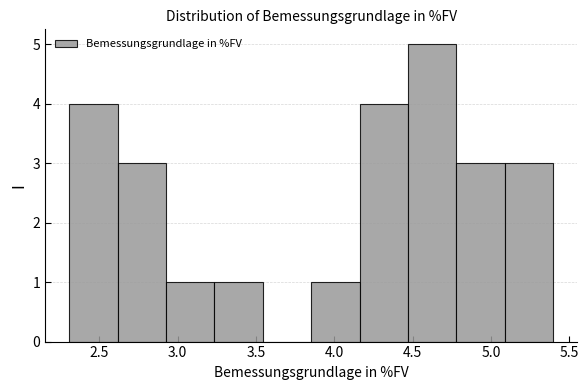

Reading left to right, transcribe this chart: for each bar, give the range it covers on the x-axis and its height. Neither the bar edges nor the heights are printed on the chart, so give them approximately, as read against the axes.

2.30 to 2.60: 4
2.60 to 2.95: 3
2.95 to 3.25: 1
3.25 to 3.55: 1
3.55 to 3.85: 0
3.85 to 4.15: 1
4.15 to 4.45: 4
4.45 to 4.80: 5
4.80 to 5.10: 3
5.10 to 5.40: 3